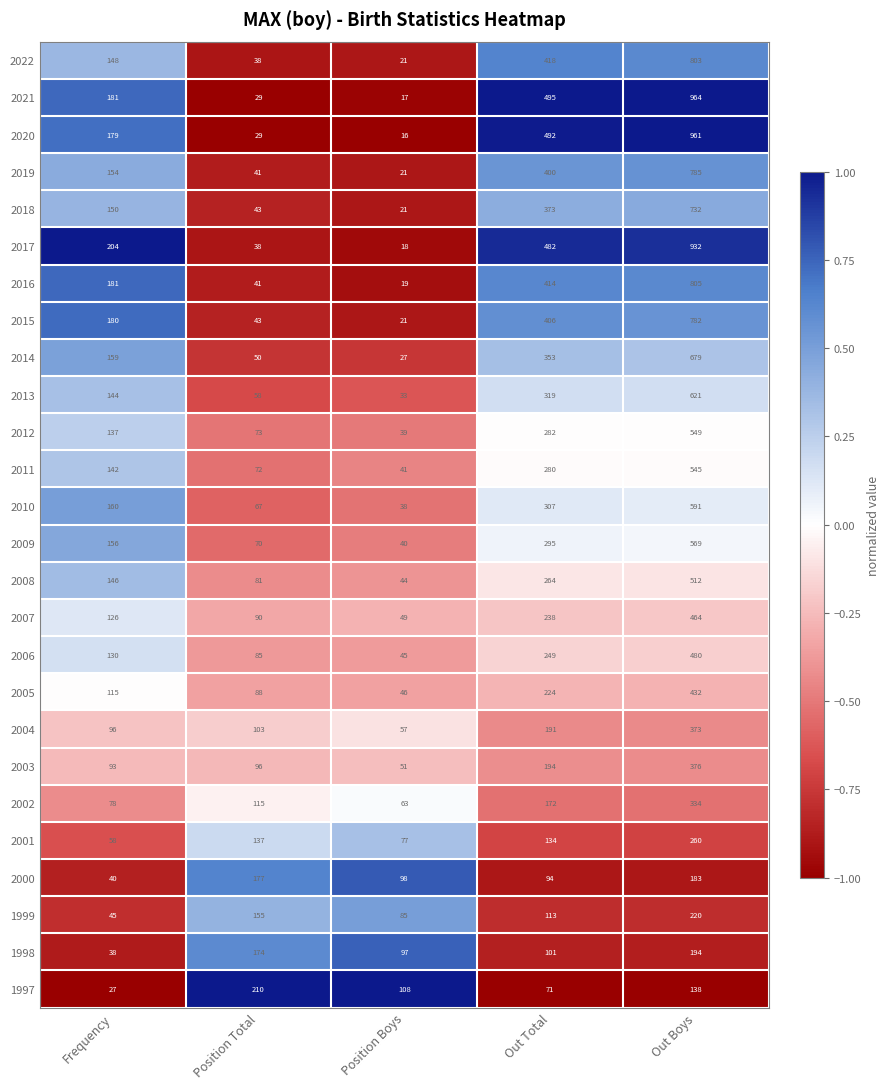

What is the difference between the highest and lowest values at Position Boys?

92